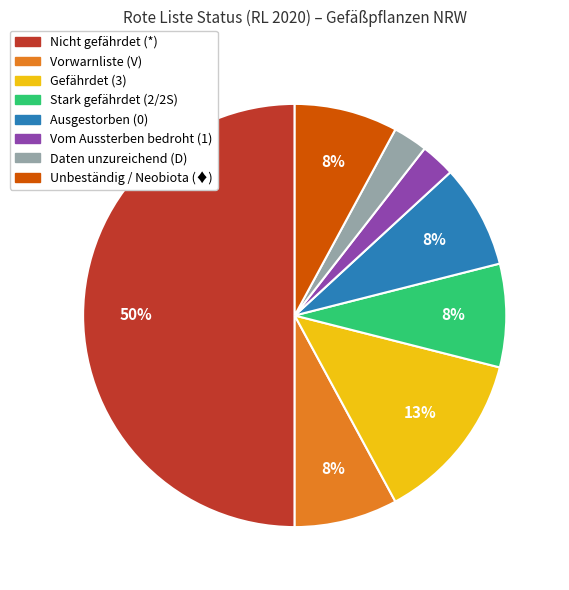

To the nearest percent, what is the difference between the largest and smallest slice percentages?

47%